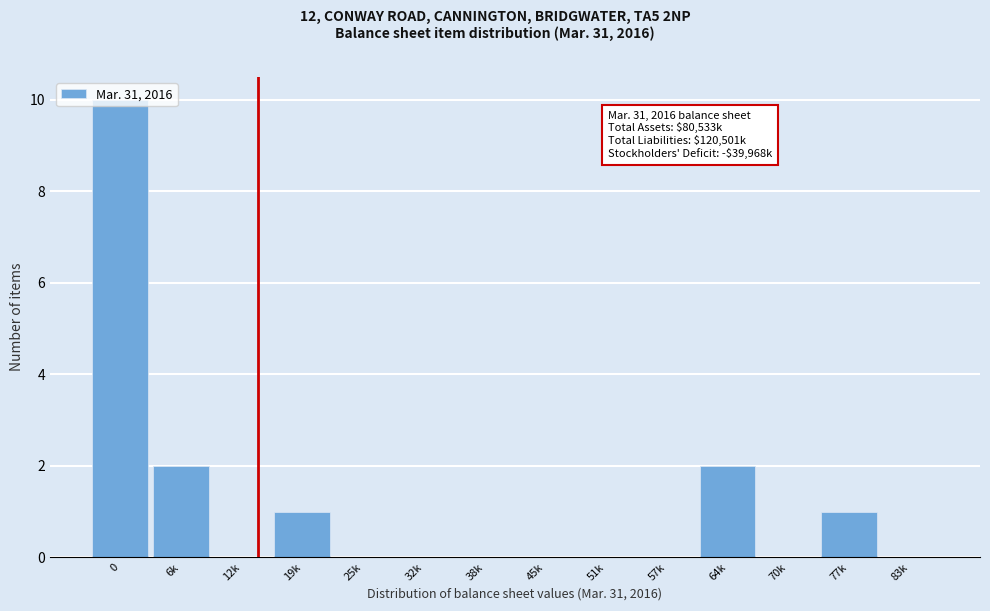

Is it true that the value at 12k is 0?

True